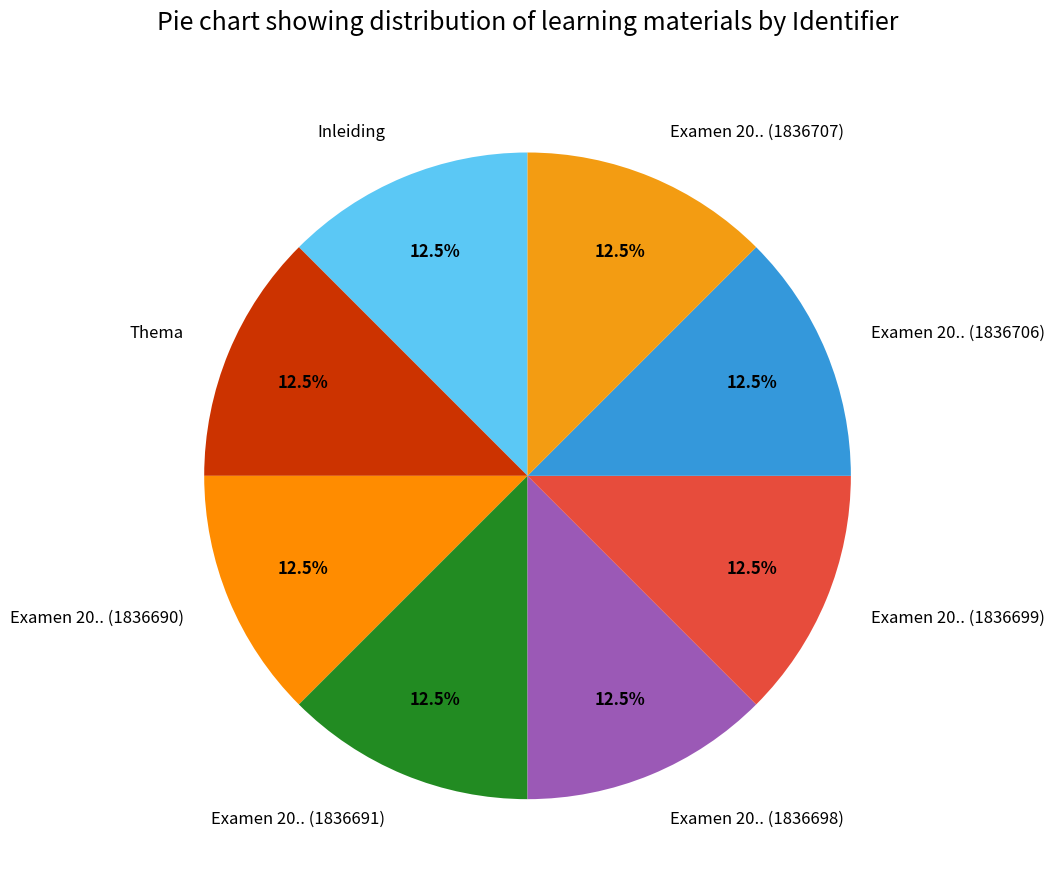

Approximately how many times larger is the value at Inleiding compared to Examen 20.. (1836706)?

1.0